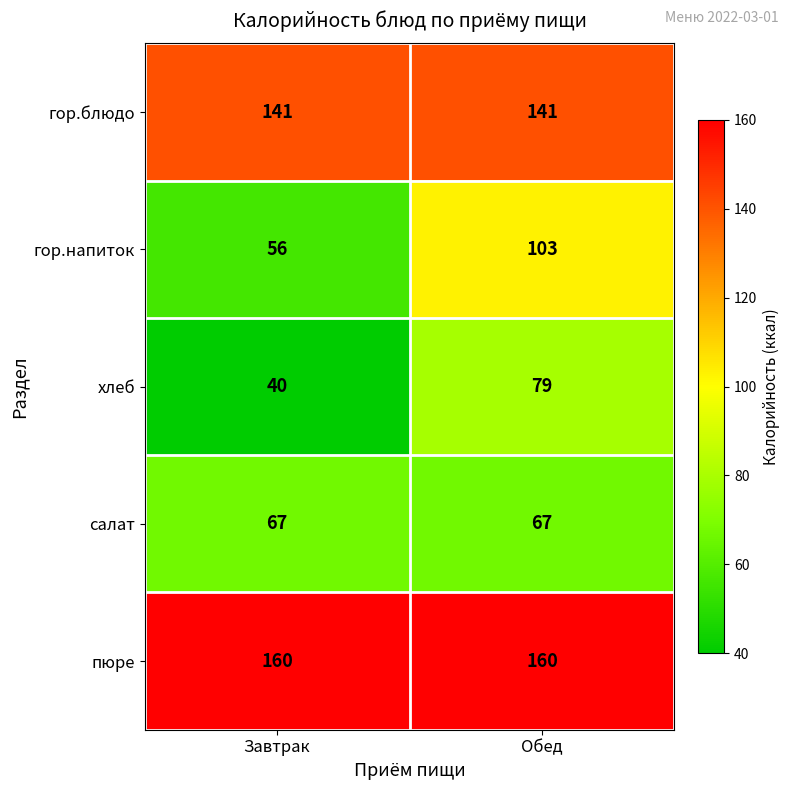

The гор.блюдо series shows 232 at Обед. True or false?

False